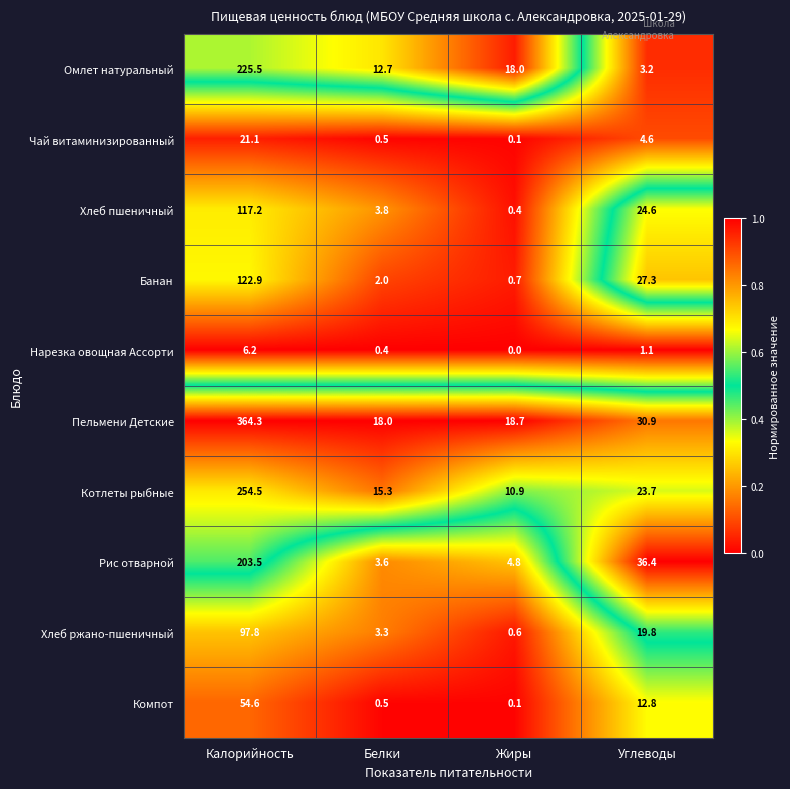

What is the difference between the maximum and second lowest values in the Хлеб ржано-пшеничный series?

94.5